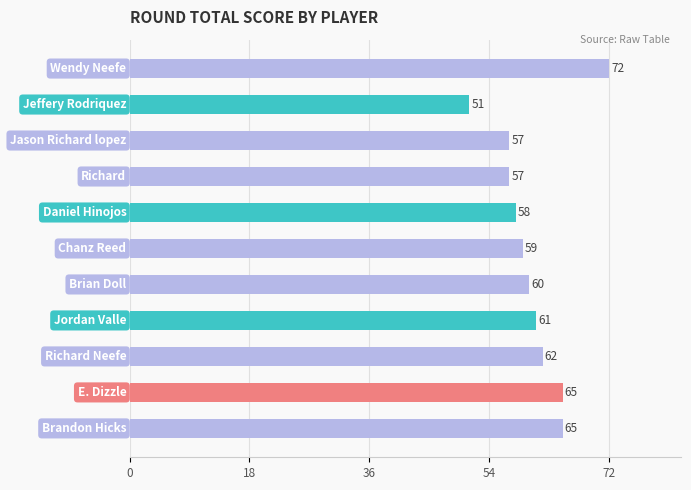

What is the maximum value shown in the chart?

72